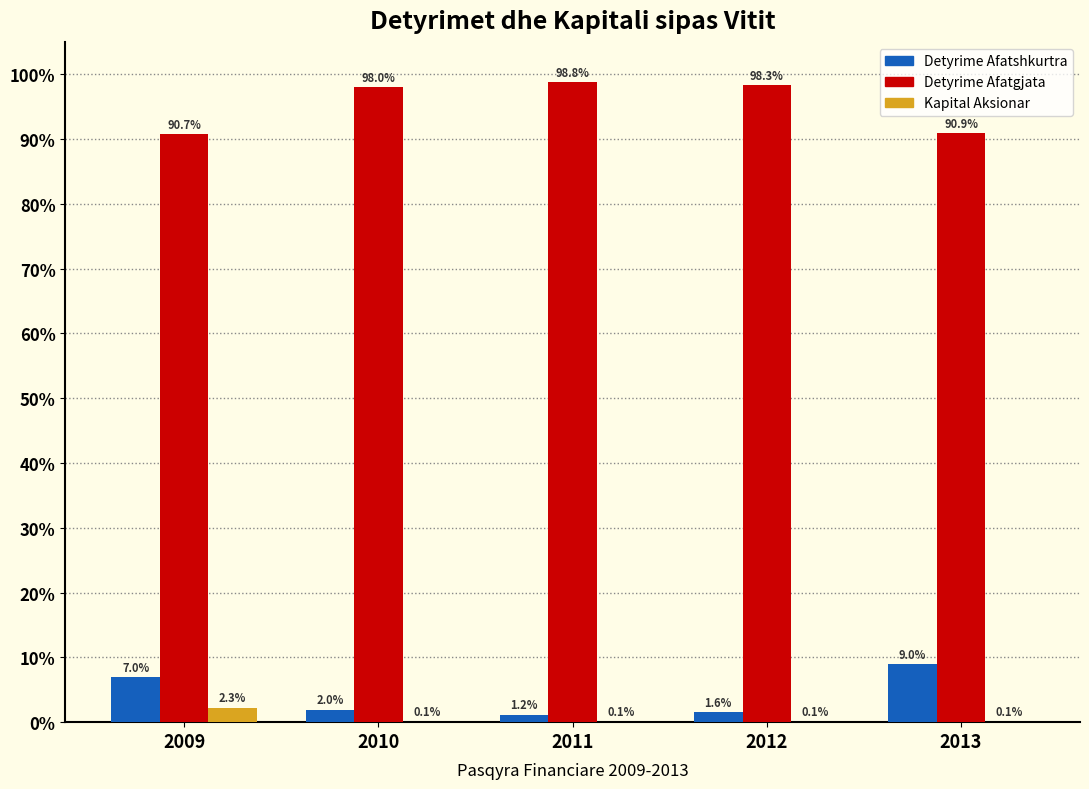

Reading left to right, list all the values displayed in this chart.

Detyrime Afatshkurtra: 2009=7.0	2010=2.0	2011=1.2	2012=1.6	2013=9.0
Detyrime Afatgjata: 2009=90.7	2010=98.0	2011=98.8	2012=98.3	2013=90.9
Kapital Aksionar: 2009=2.3	2010=0.1	2011=0.1	2012=0.1	2013=0.1